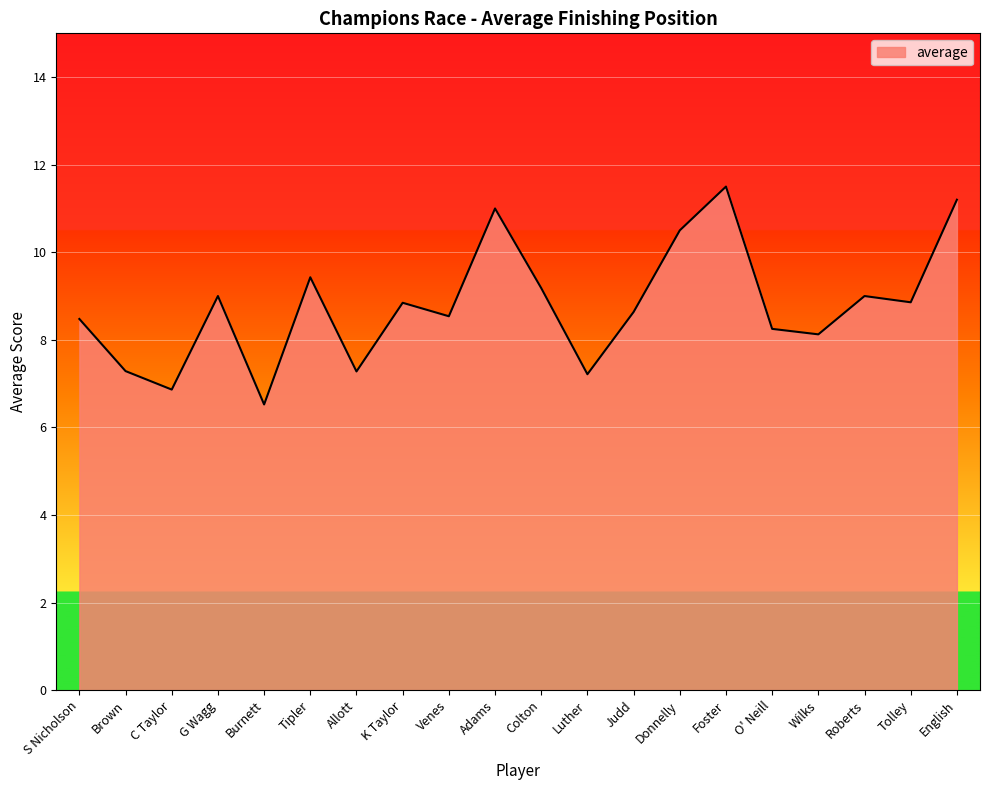

The chart shows a value of 8.8 at K Taylor. True or false?

True